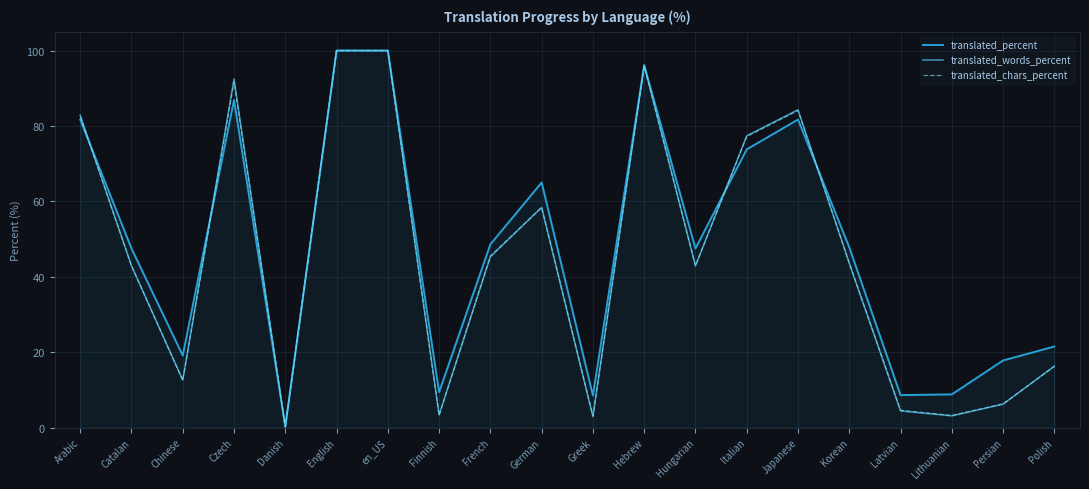

What is the spread (max minus min) of values at Italian?

3.6